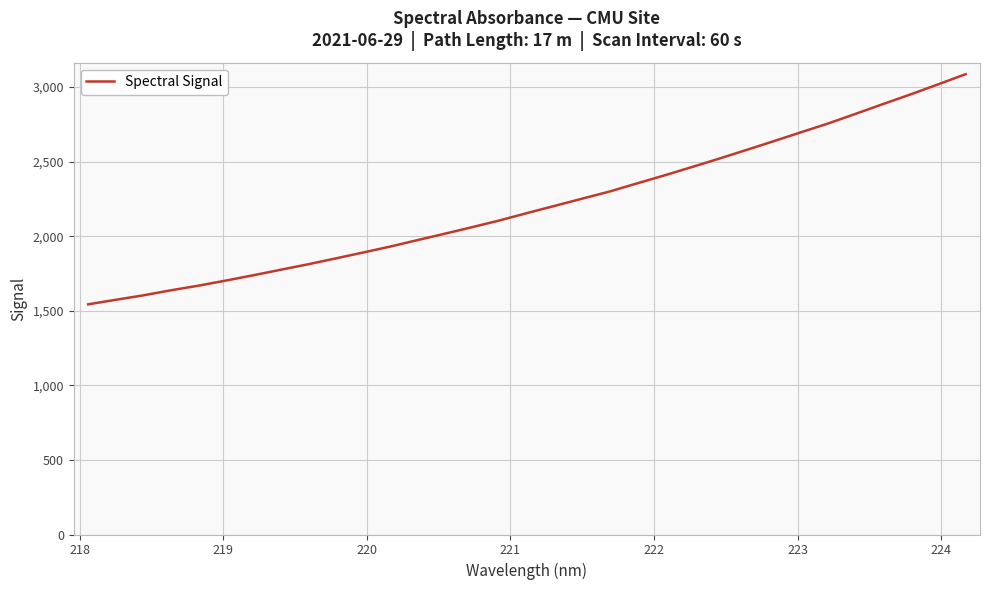

What is the minimum value shown in the chart?

1543.0